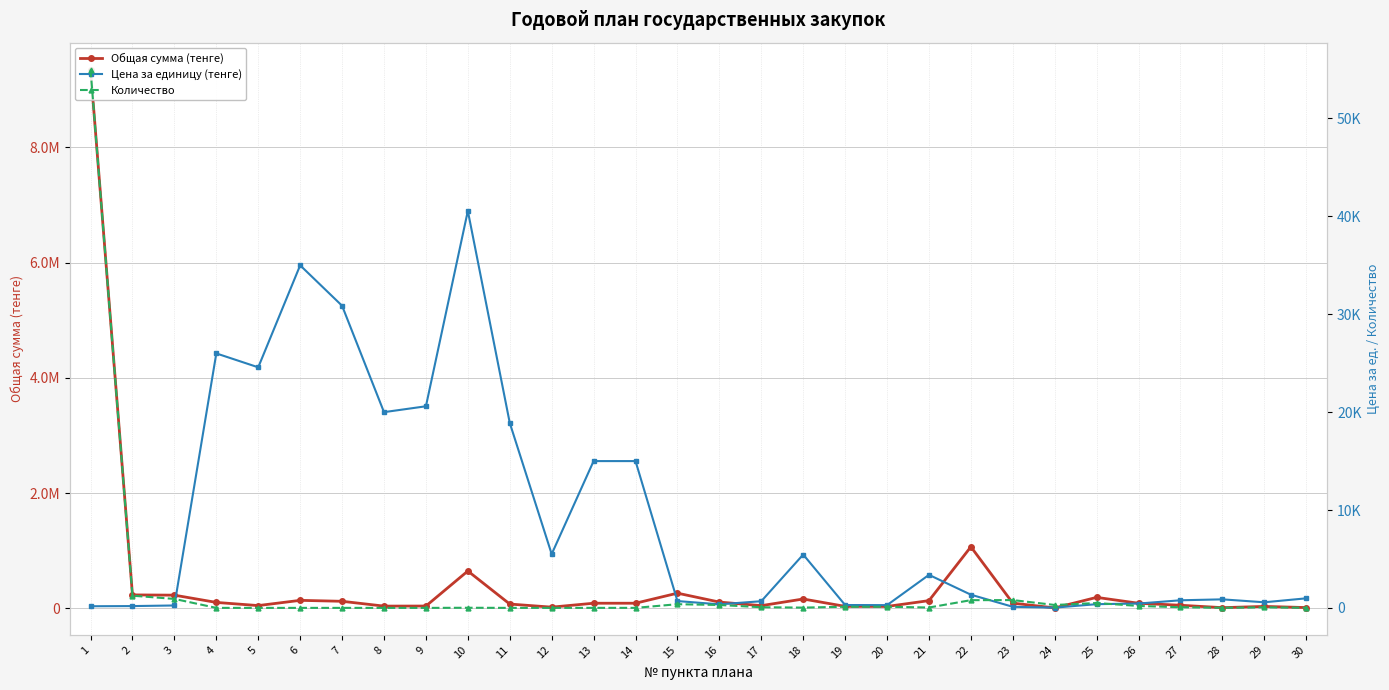

What is the smallest value displayed?

2.0